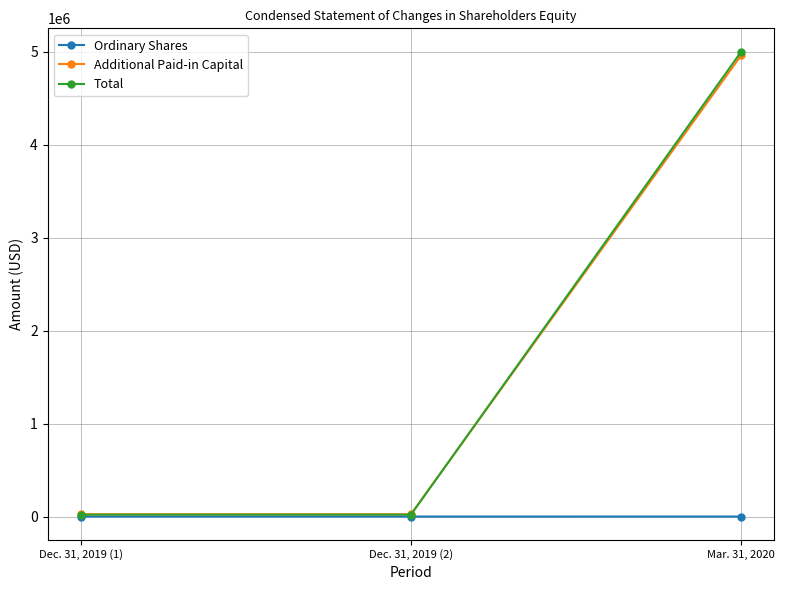

What is the sum of the Ordinary Shares values at Dec. 31, 2019 (2) and Dec. 31, 2019 (1)?

288